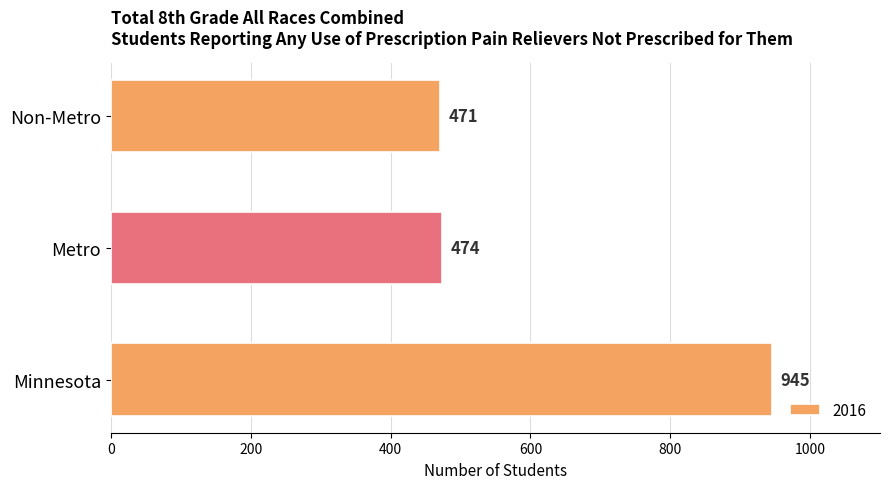

What is the difference between the maximum and minimum values?

474